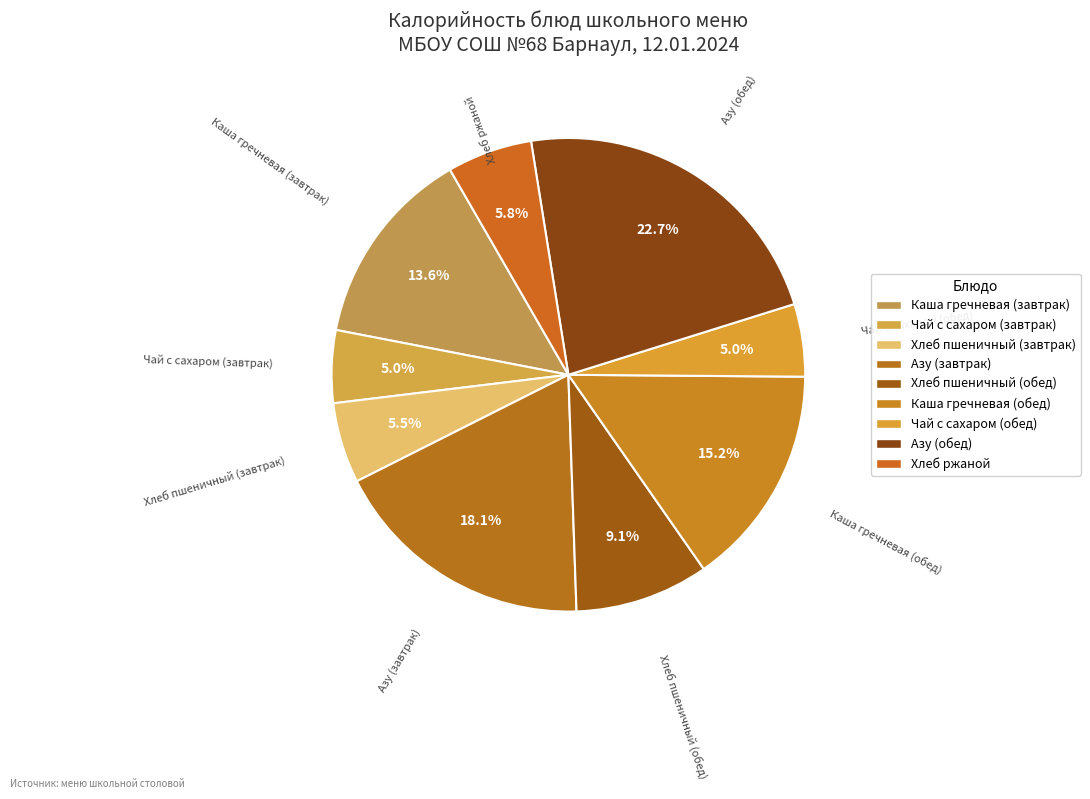

What percentage do Чай с сахаром (завтрак) and Хлеб пшеничный (завтрак) together represent?

10.5%